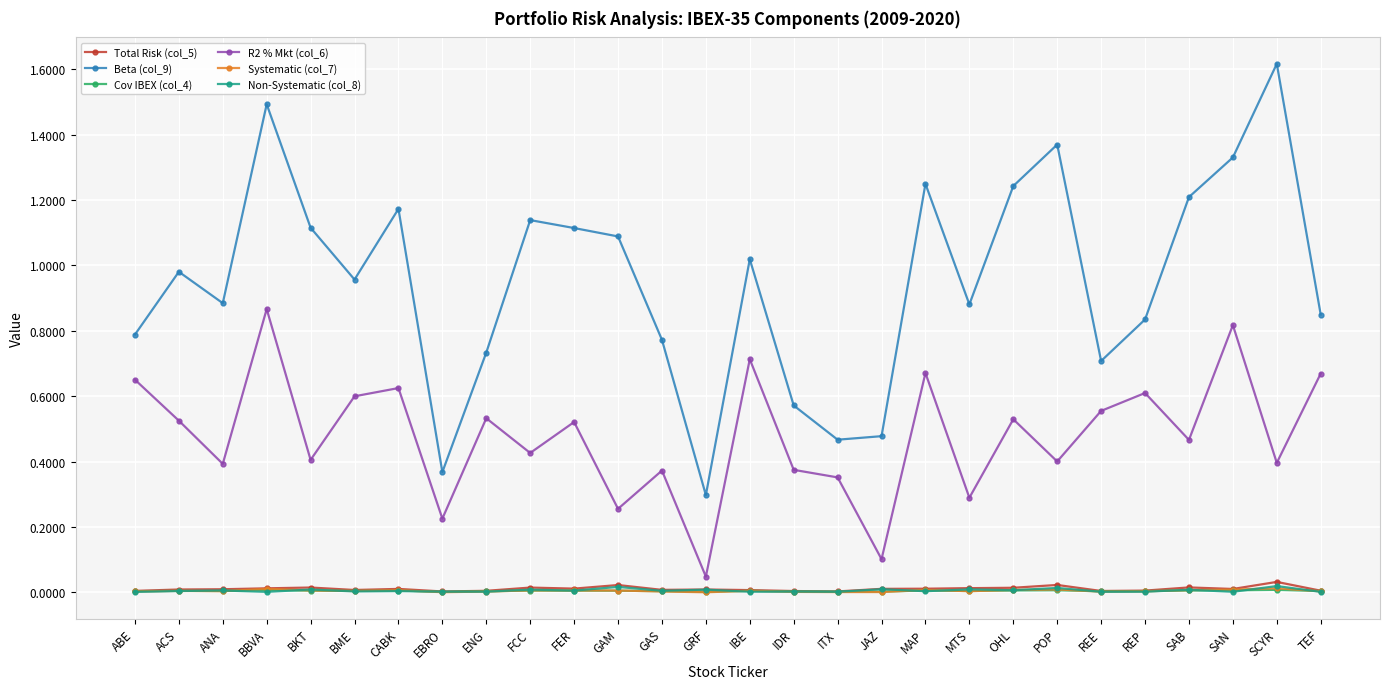

Which series changed the most between ACS and BBVA?

Beta (col_9)